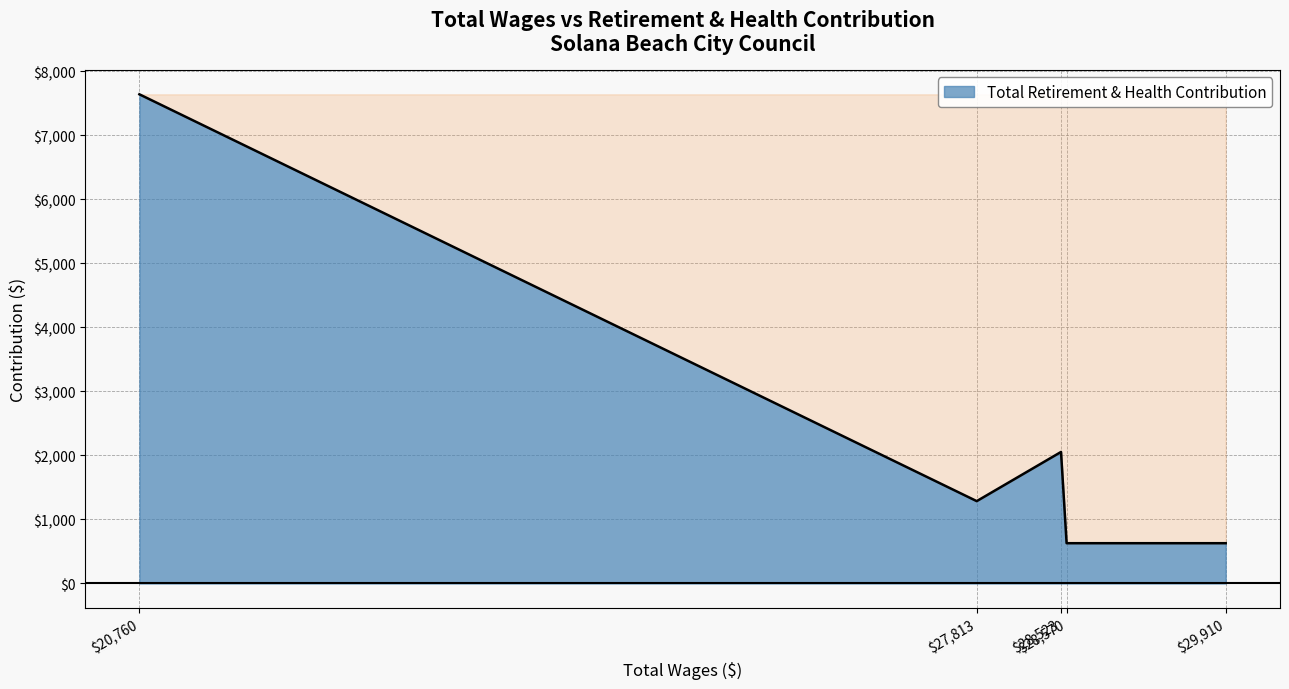

At which label is the value closest to 4134?

$28,523